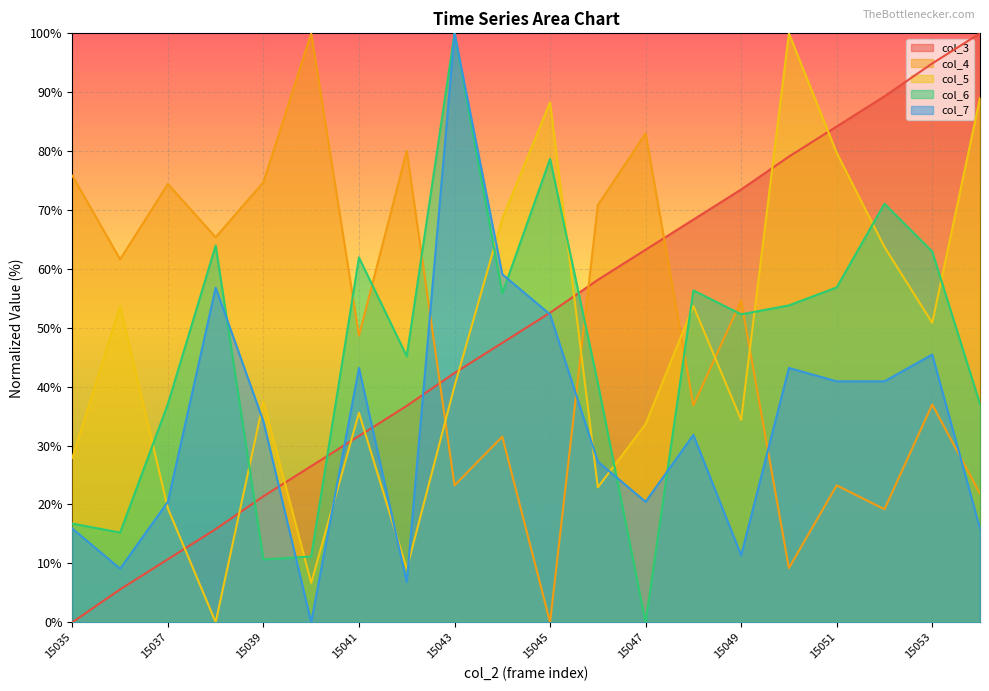

Which series has the largest total across all categories?

col_3